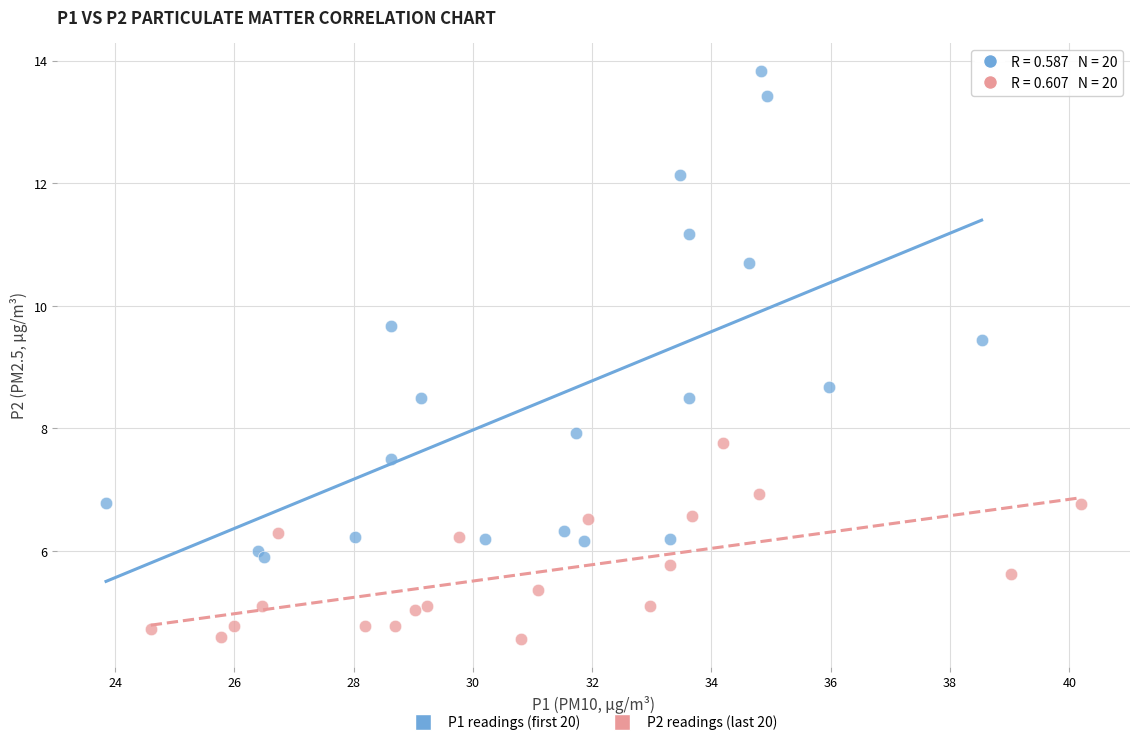

Which series reaches the minimum Y coordinate?

P2 readings (last 20)